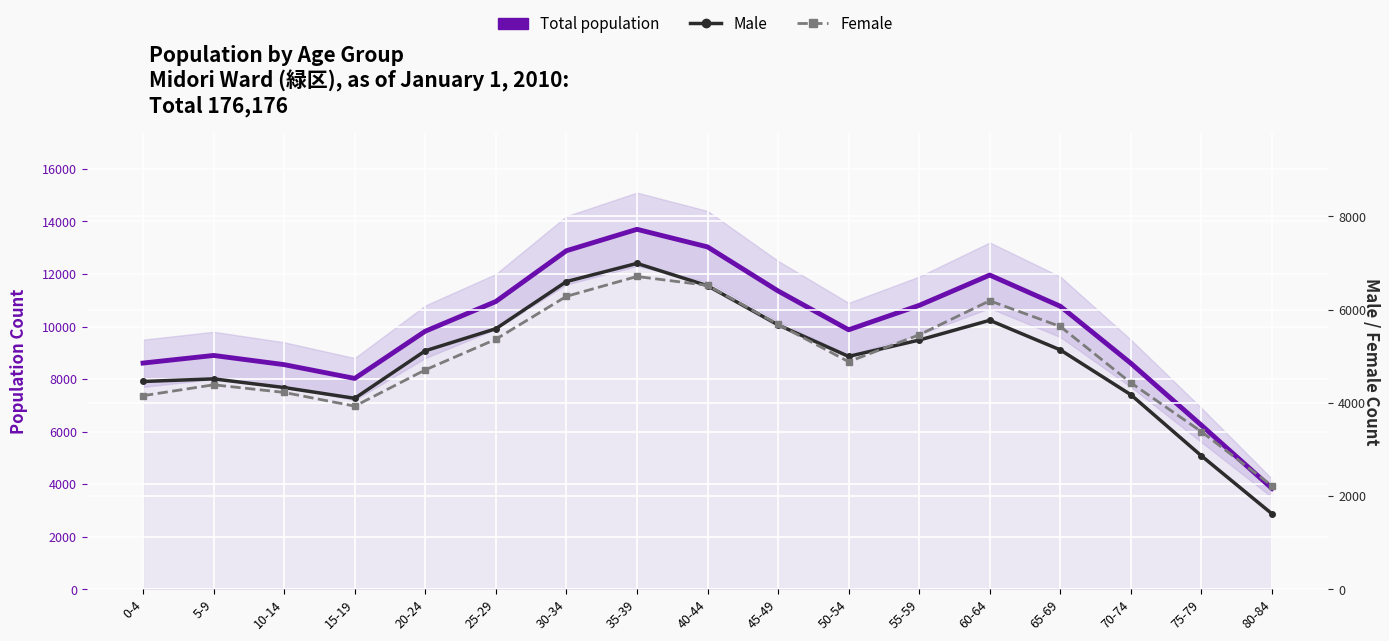

The value of Male at 25-29 is 5589. True or false?

True